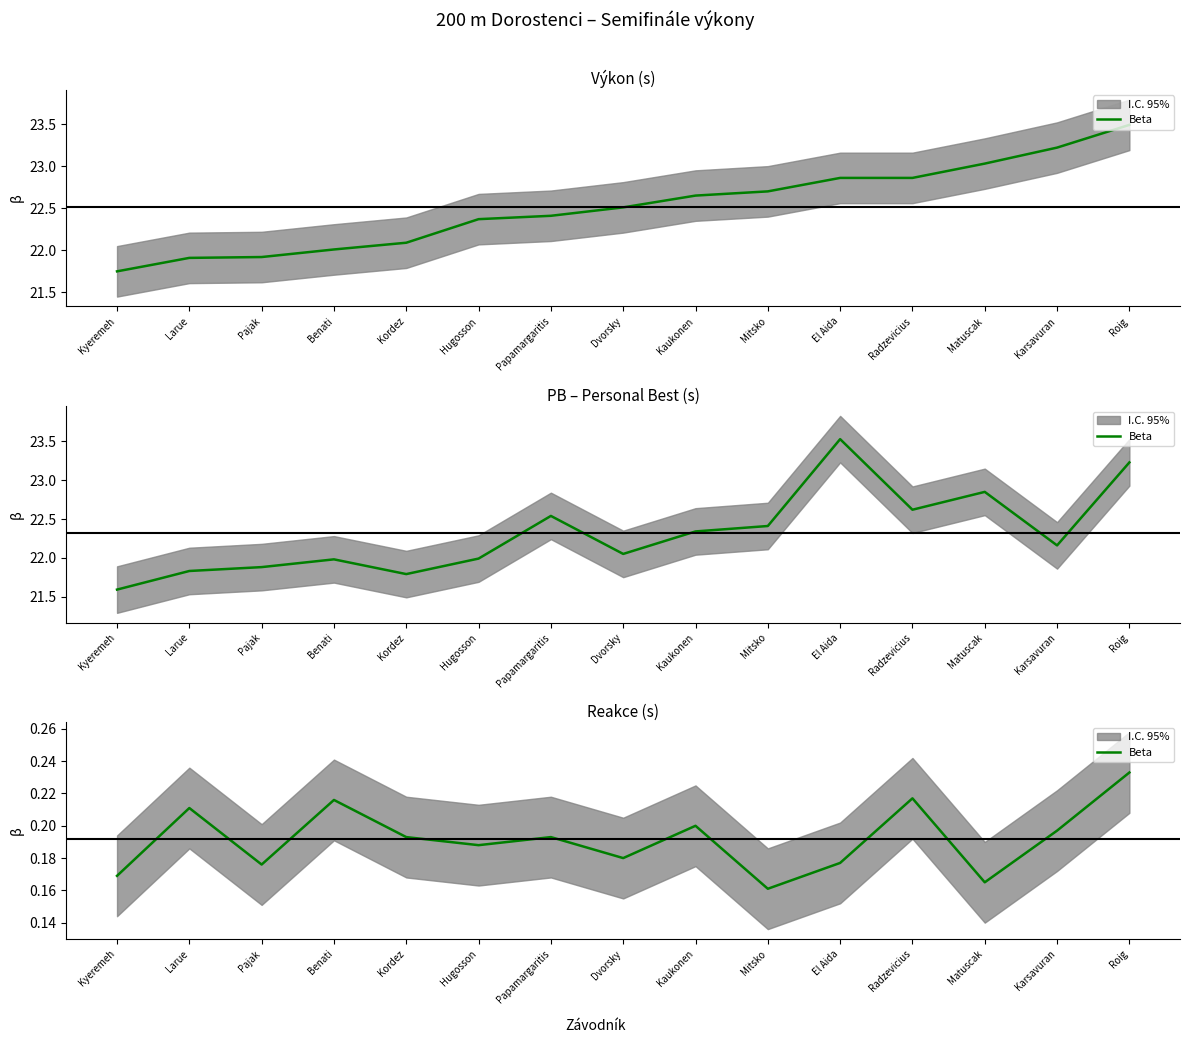

Which label corresponds to the smallest value in the chart?

Mitsko